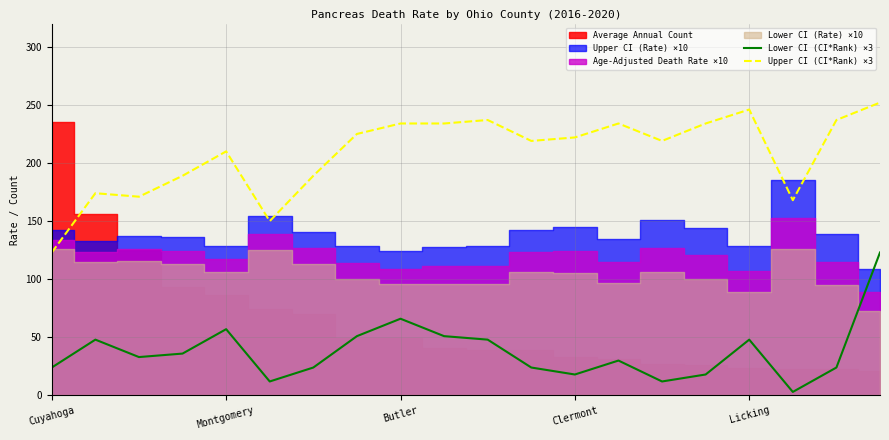

True or false: Upper CI (CI*Rank) ×3 and Lower CI (CI*Rank) ×3 intersect in this chart.

False